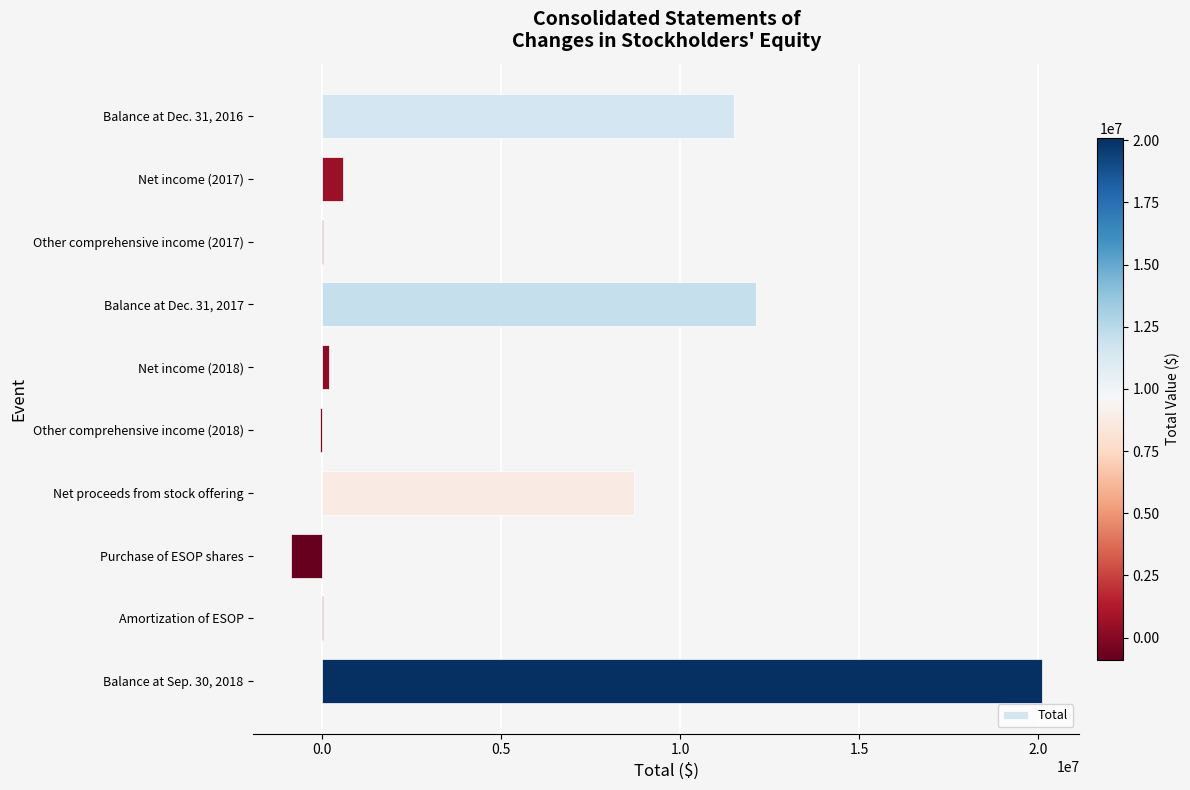

What is the change in value from Balance at Dec. 31, 2017 to Net proceeds from stock offering?

-3393071